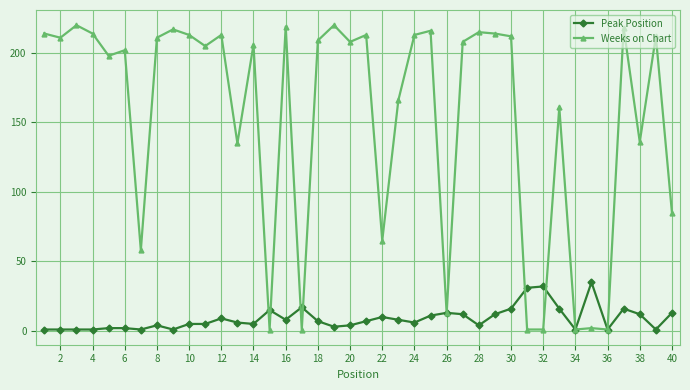

What is the average value of the Peak Position series?

9